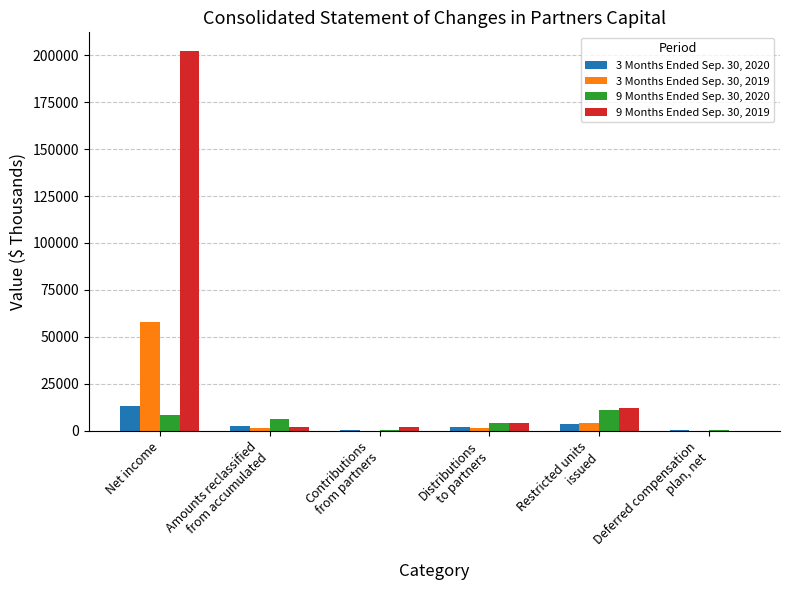

What are all the series names shown in the legend?

3 Months Ended Sep. 30, 2020, 3 Months Ended Sep. 30, 2019, 9 Months Ended Sep. 30, 2020, 9 Months Ended Sep. 30, 2019